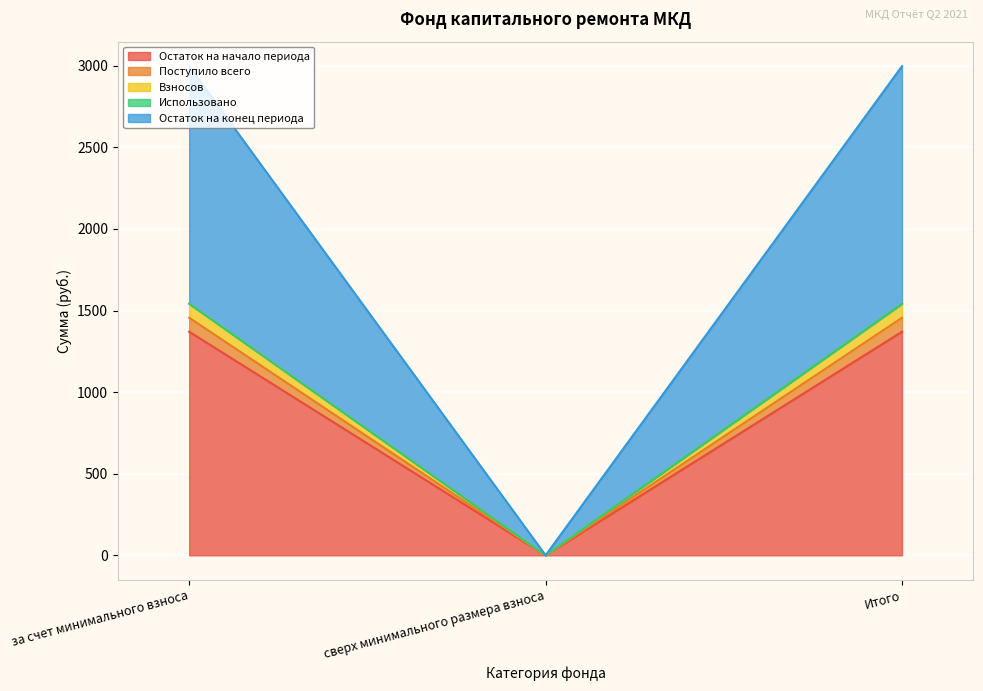

What is the value of the Поступило всего point at the 3rd from the left?

1455.8